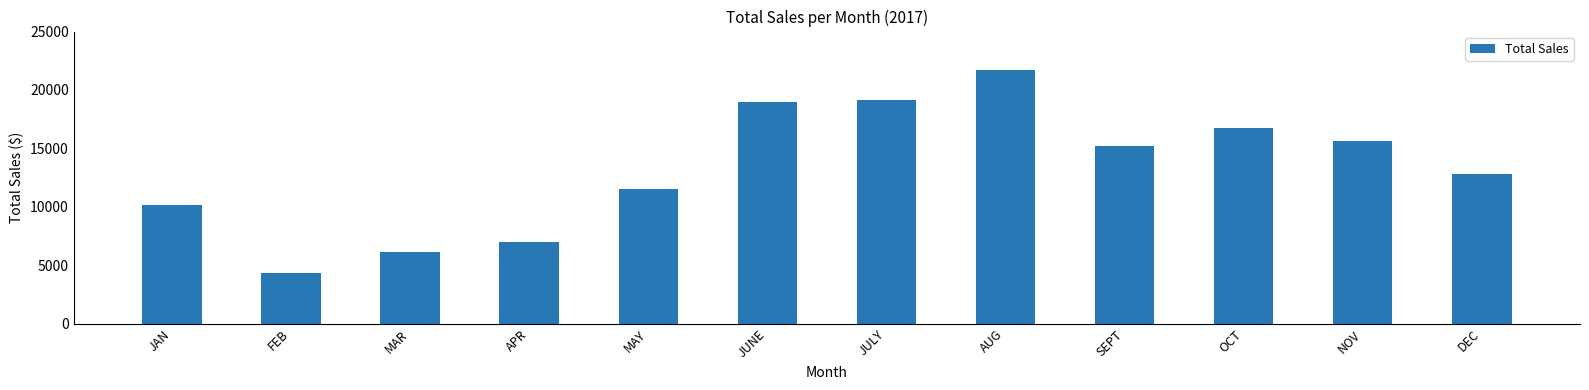

Reading left to right, what are all the values shown in this chart?

10168.6	4315.2	6092.3	6977.6	11557.1	18955.1	19101.6	21695.5	15187.6	16751.3	15609.6	12821.4